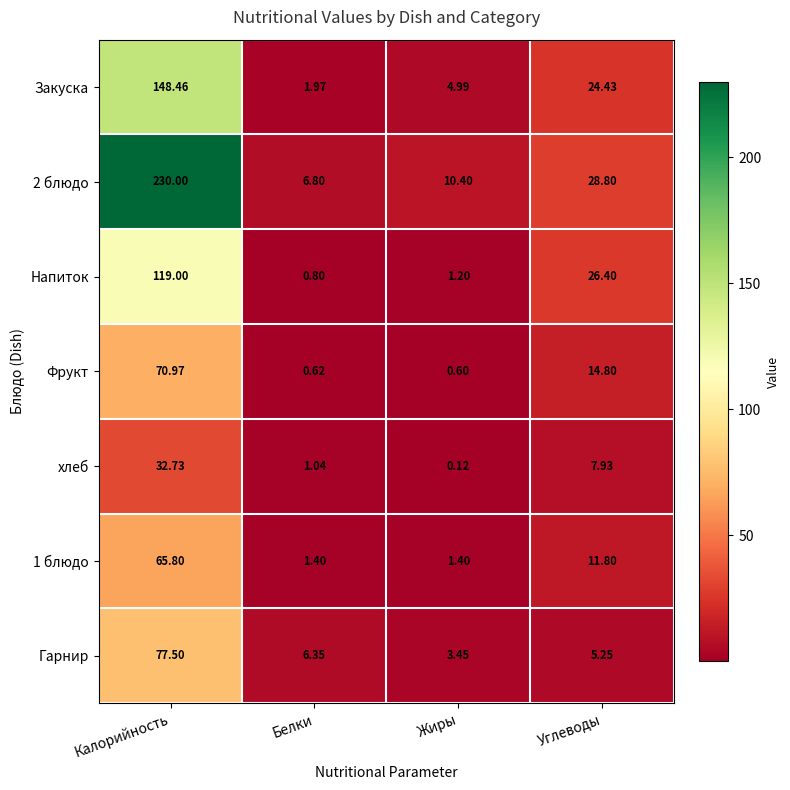

Between Белки and Углеводы, which series saw the biggest shift?

Напиток